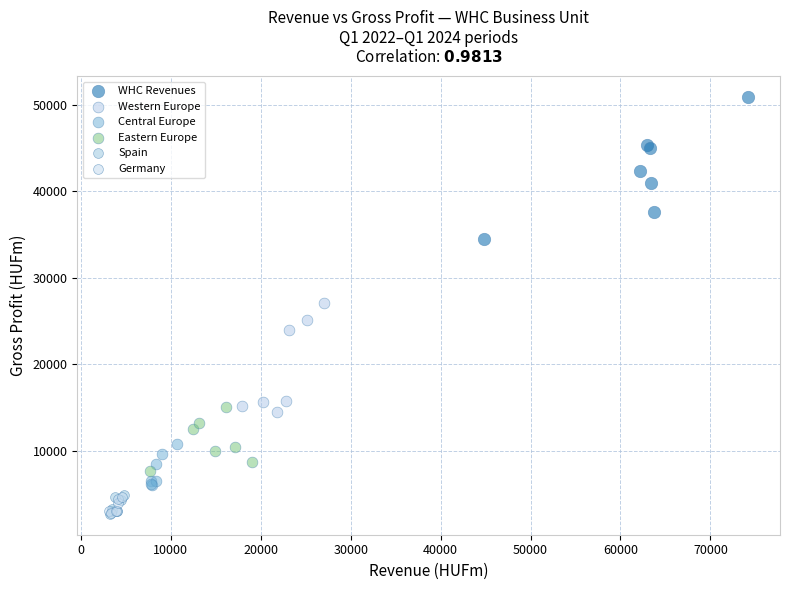

Which series contains the highest Y value?

WHC Revenues